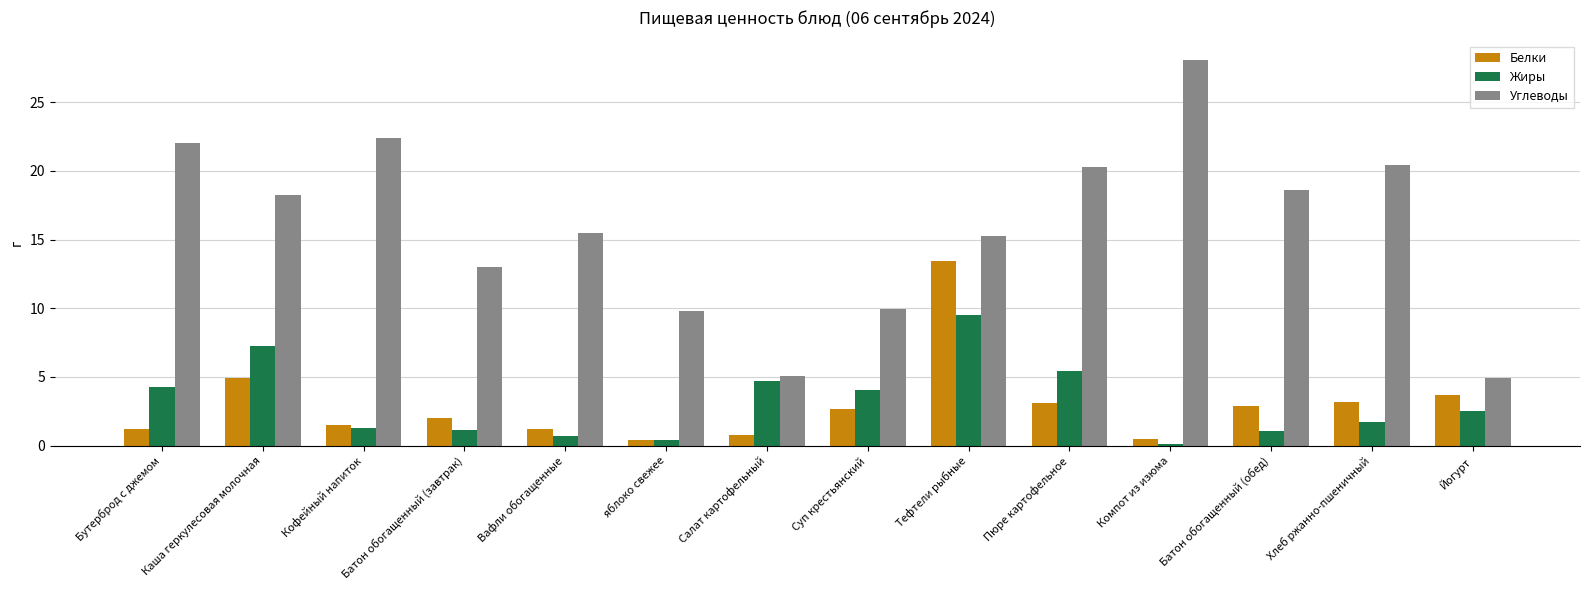

List the series in order of their peak value, highest first.

Углеводы, Белки, Жиры